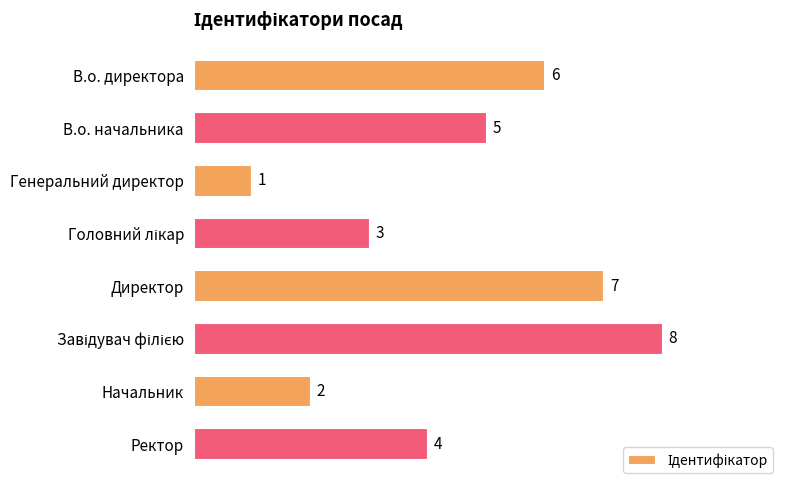

How many series are shown in this chart?

1